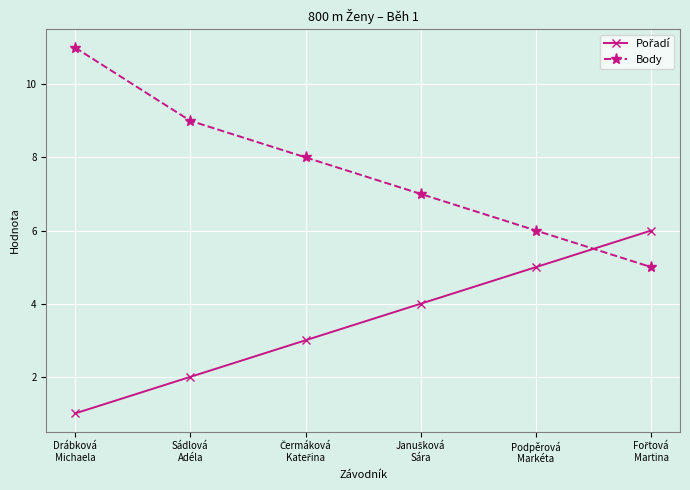

What is the difference between the maximum and second lowest values in the Body series?

5